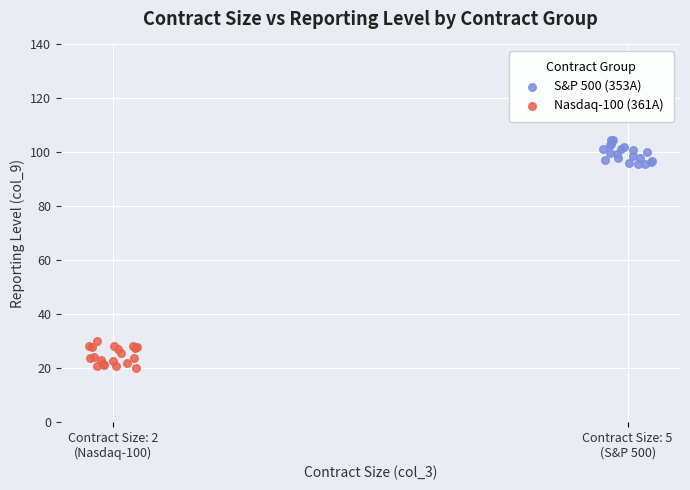

Which series contains the highest Y value?

S&P 500 (353A)